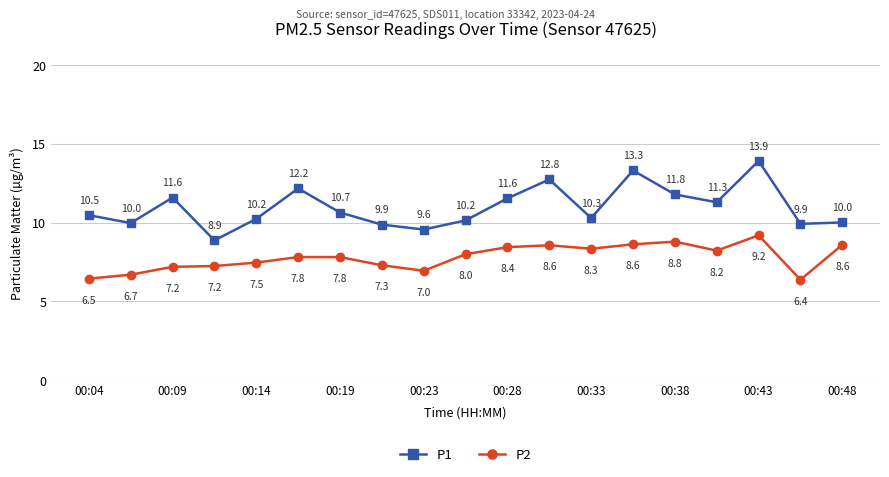

What is the greatest value displayed?

13.9